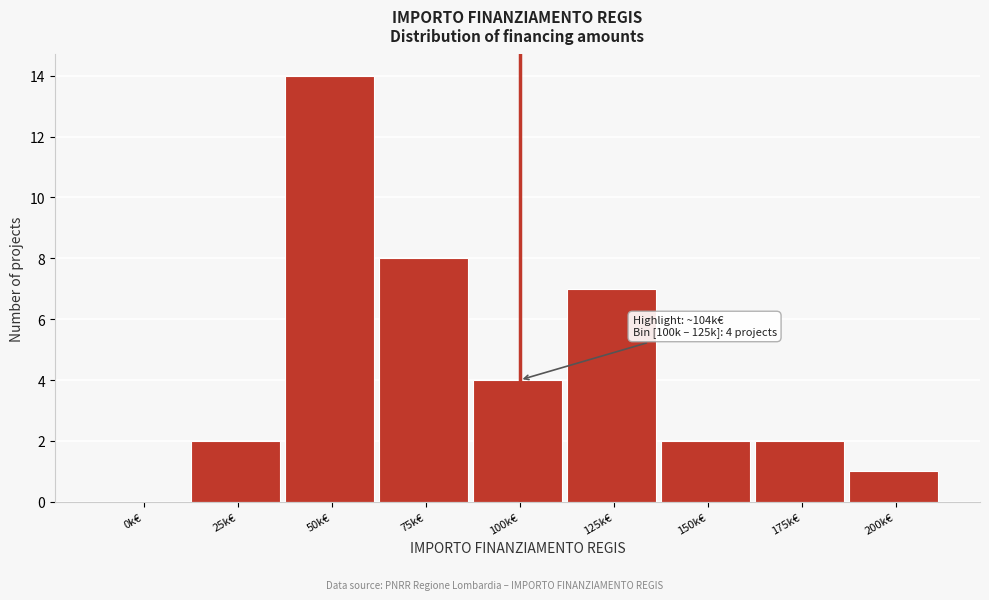

Reading right to left, extract all data points from this chart.

200k€=1	175k€=2	150k€=2	125k€=7	100k€=4	75k€=8	50k€=14	25k€=2	0k€=0